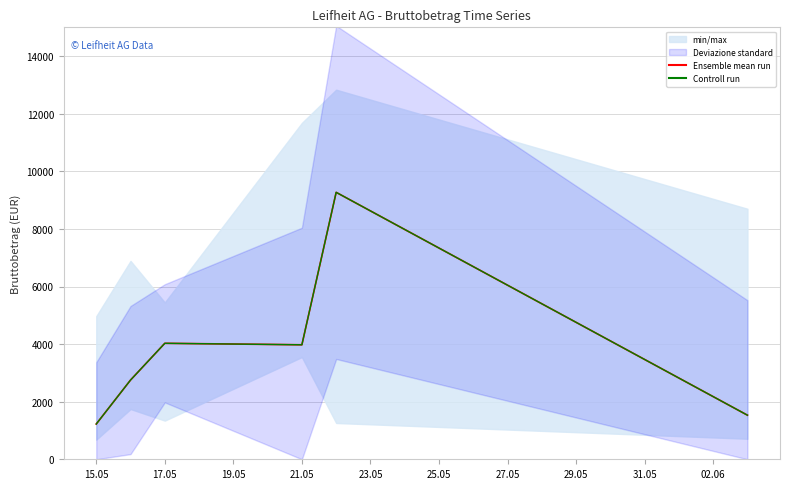

Where is the first local minimum for Ensemble mean run?

21.05